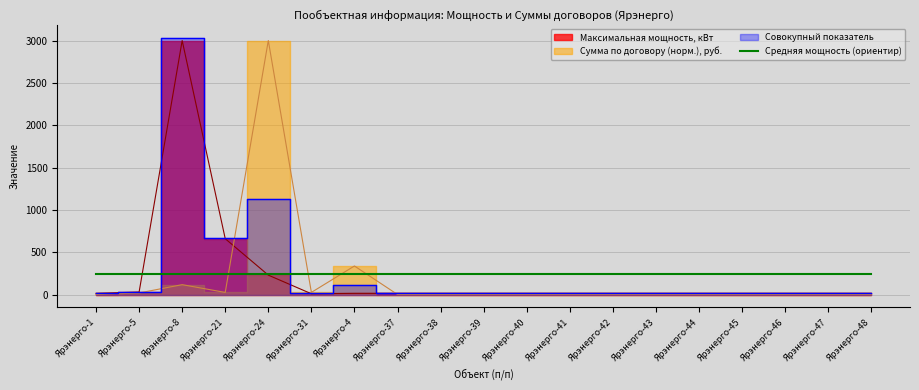

What is the average value of the Максимальная мощность (сумм.) series?

217.9